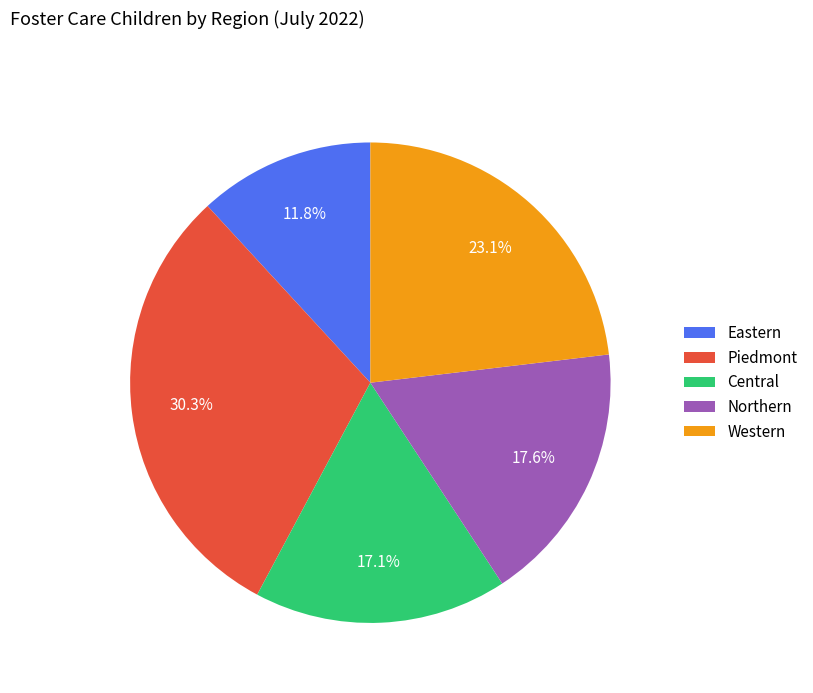

Rank the categories by value from lowest to highest.

Eastern, Central, Northern, Western, Piedmont